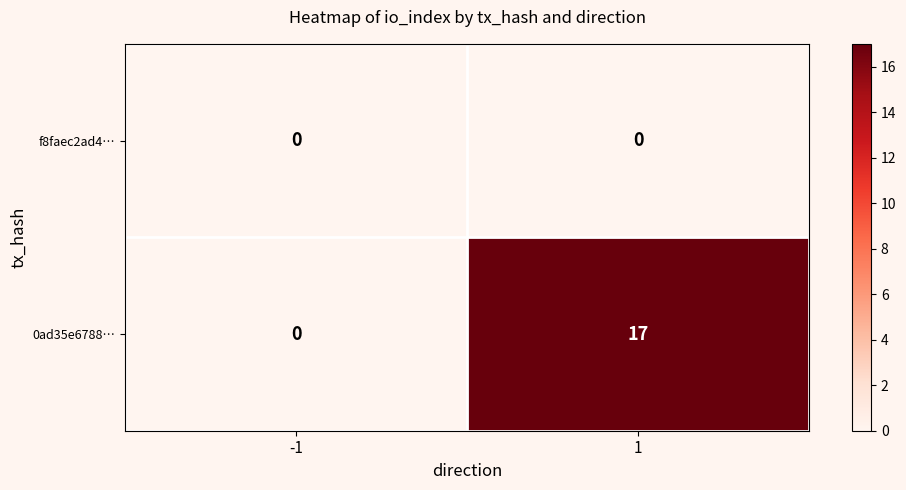

At how many categories does at least one series exceed 5?

1